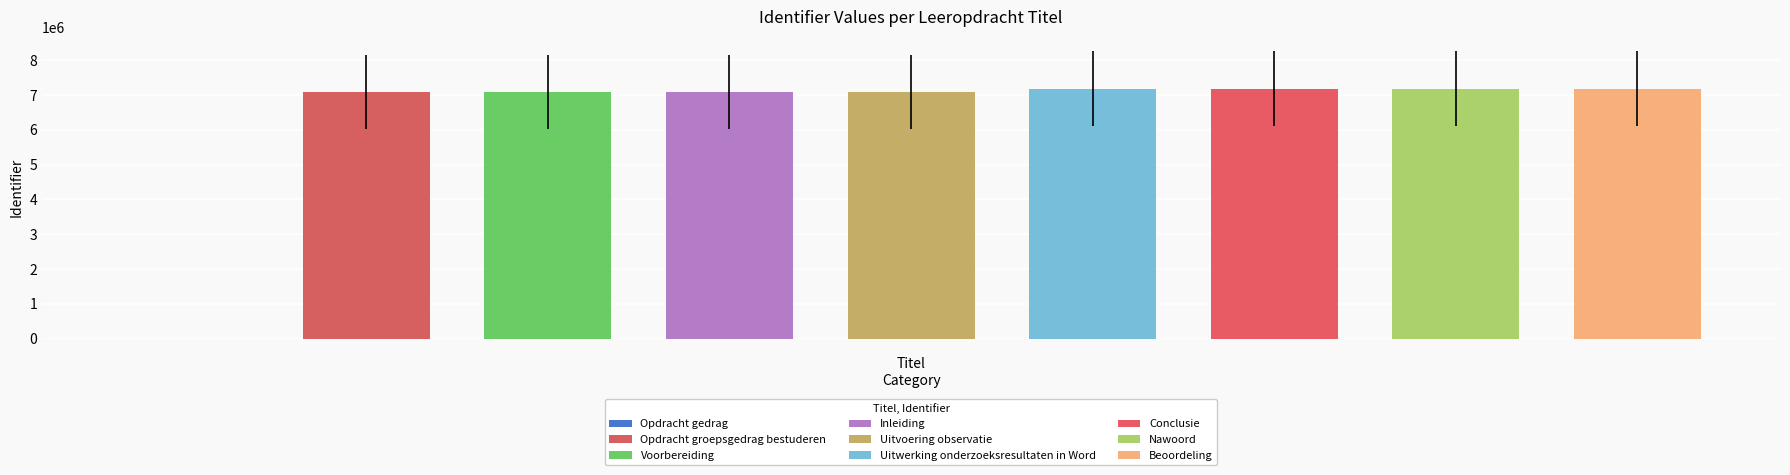

Rank the categories by value from lowest to highest.

Opdracht gedrag, Opdracht groepsgedrag bestuderen, Voorbereiding, Inleiding, Uitvoering observatie, Uitwerking onderzoeksresultaten in Word, Conclusie, Nawoord, Beoordeling